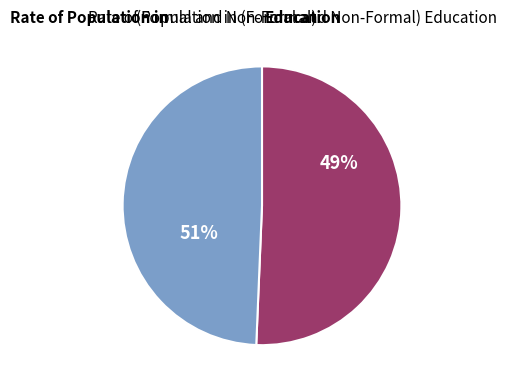

To the nearest percent, what portion does Female represent?

51%